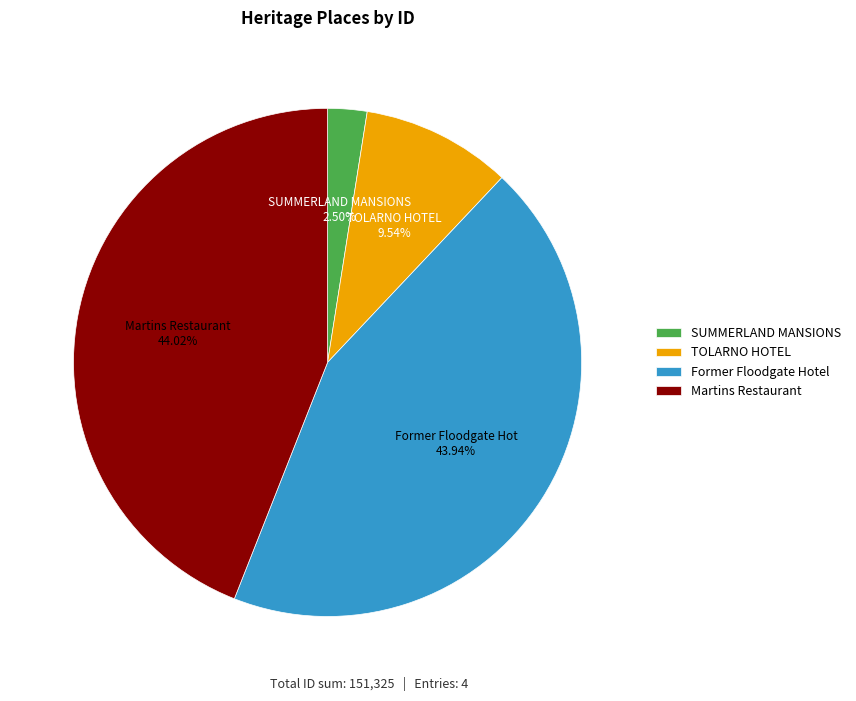

To the nearest percent, what percentage of the pie is TOLARNO HOTEL?

10%